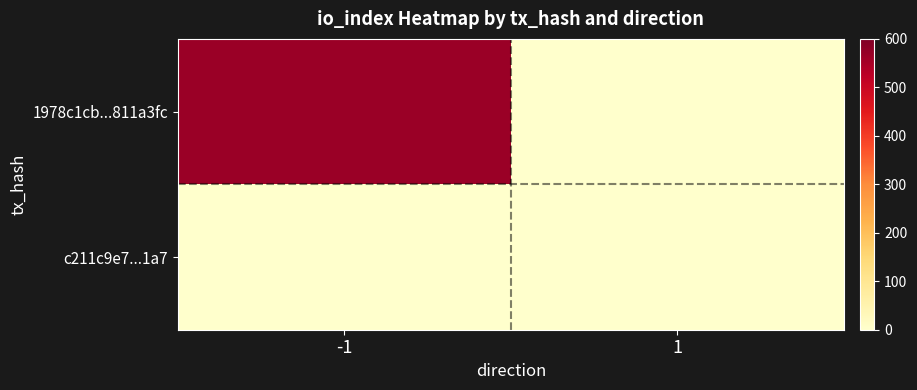

Rank the series at 1 from highest to lowest value.

c211c9e7...1a7, 1978c1cb...811a3fc